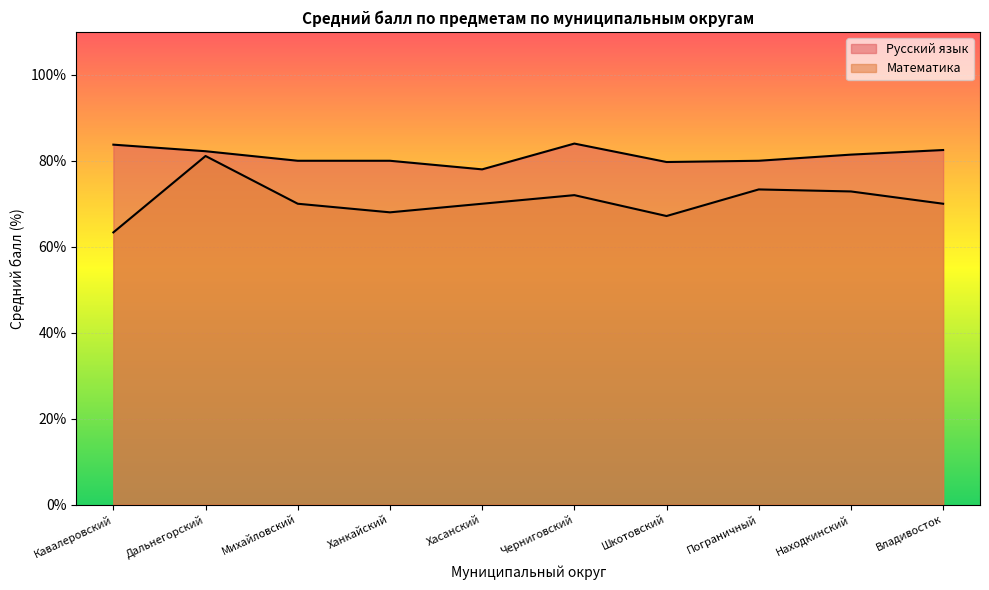

Does the chart display data point markers on the line(s)?

No